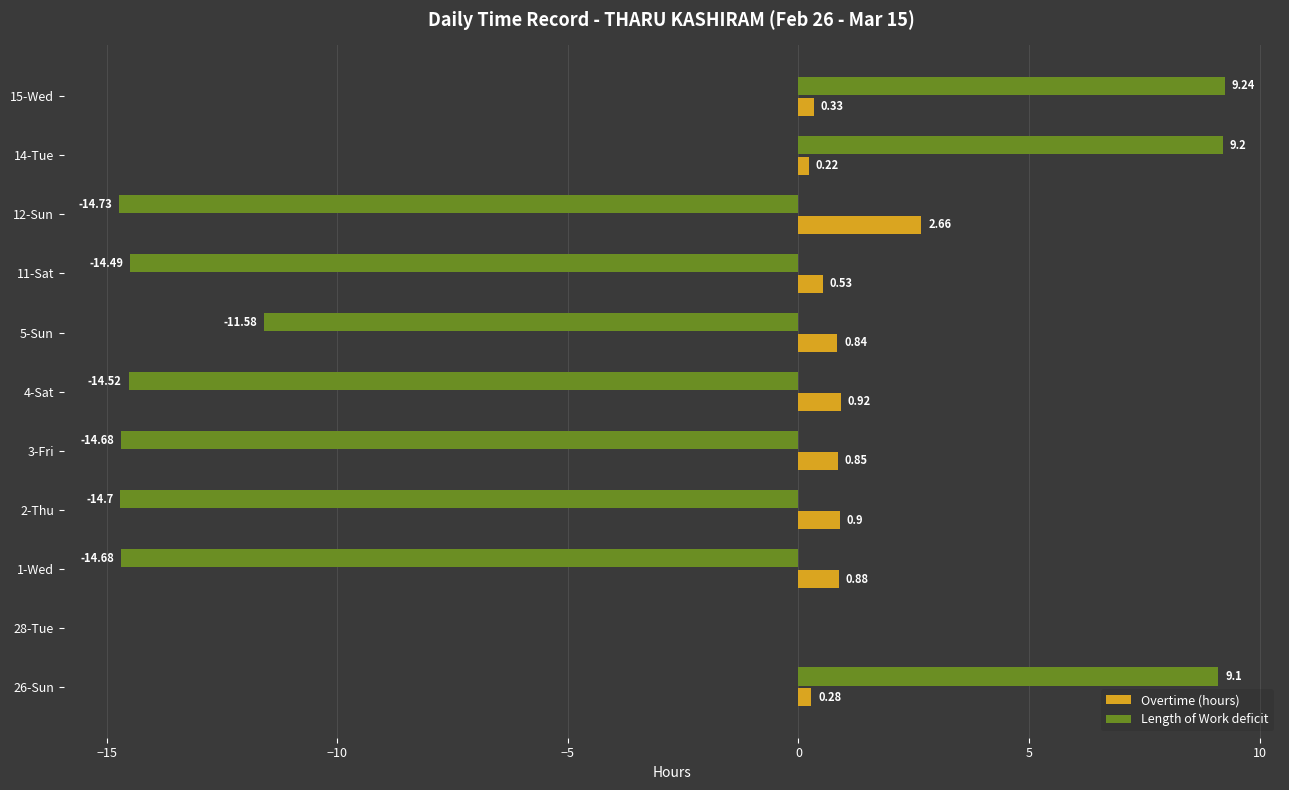

At which category is the sum across all series the highest?

15-Wed